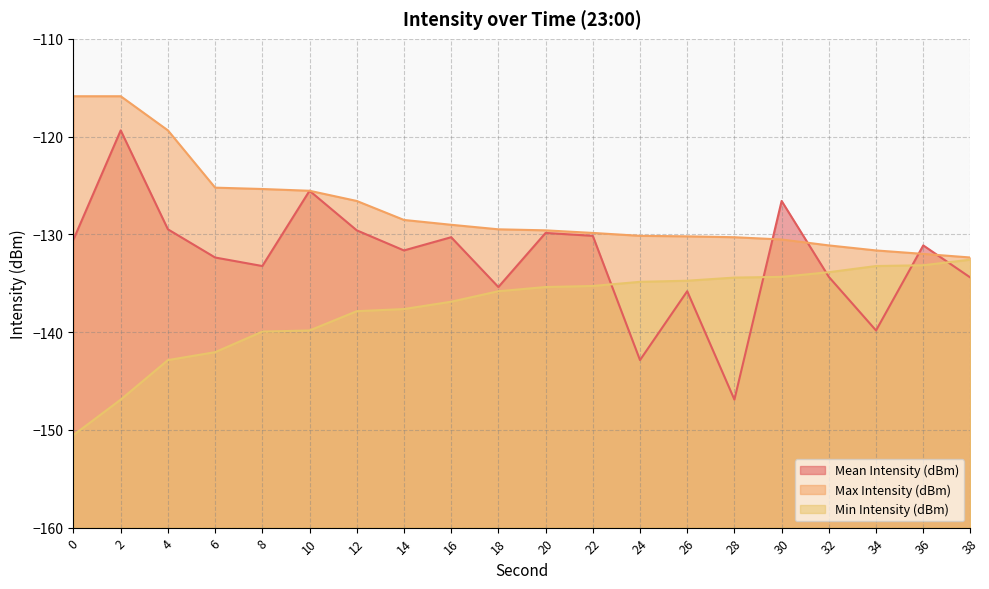

Is it true that Mean Intensity (dBm) equals -67.6 at 22?

False